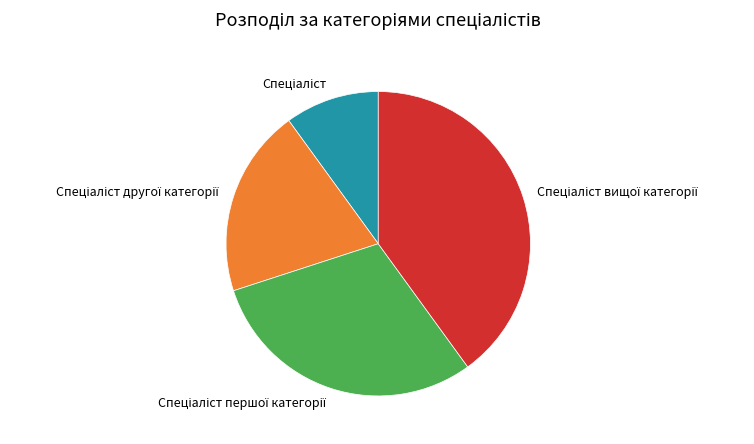

Does any single category account for the majority?

No